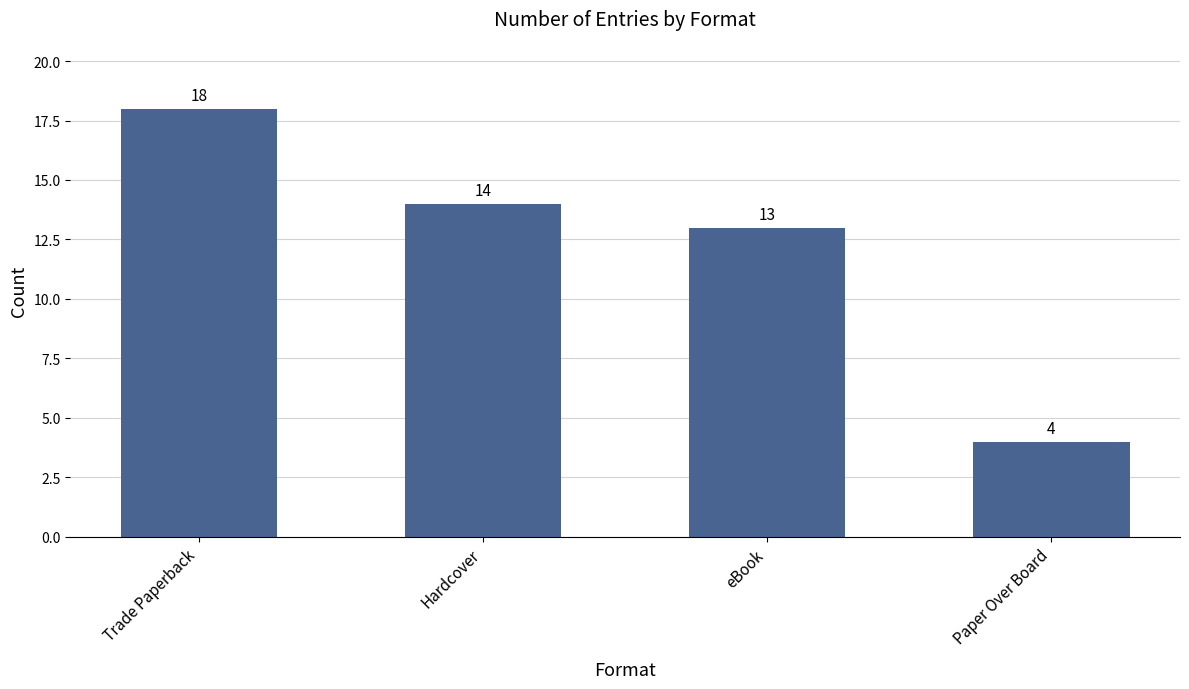

At which label does the data first exceed 14?

Trade Paperback